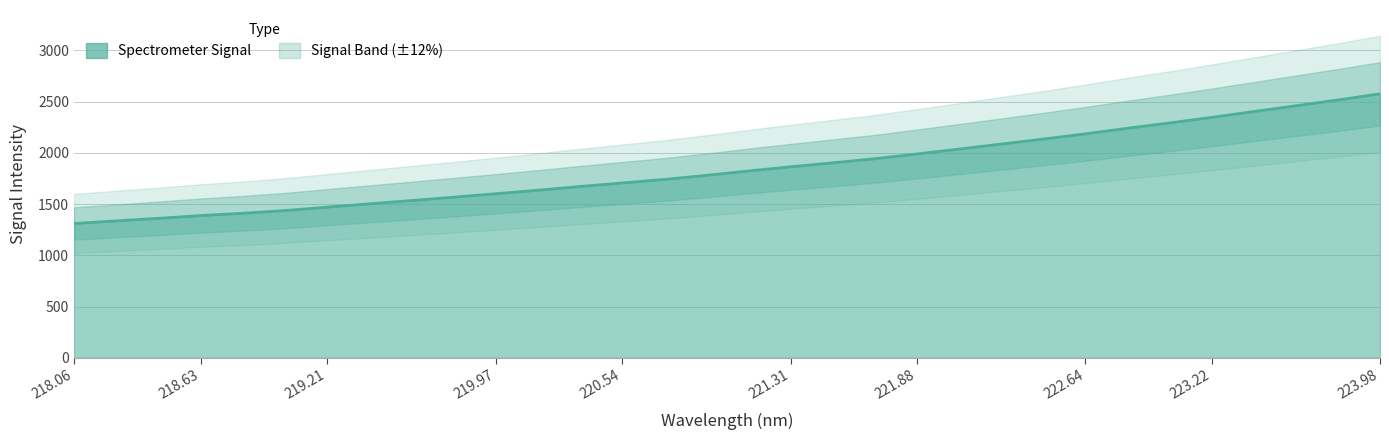

Reading left to right, what are all the values shown in this chart?

1310.9	1336.0	1360.9	1388.1	1410.3	1437.0	1469.9	1502.4	1534.6	1567.3	1601.0	1635.5	1671.6	1705.8	1740.7	1780.4	1823.0	1864.0	1902.9	1942.5	1989.3	2036.7	2085.8	2134.4	2185.7	2239.9	2291.8	2346.3	2402.9	2459.6	2516.1	2575.8